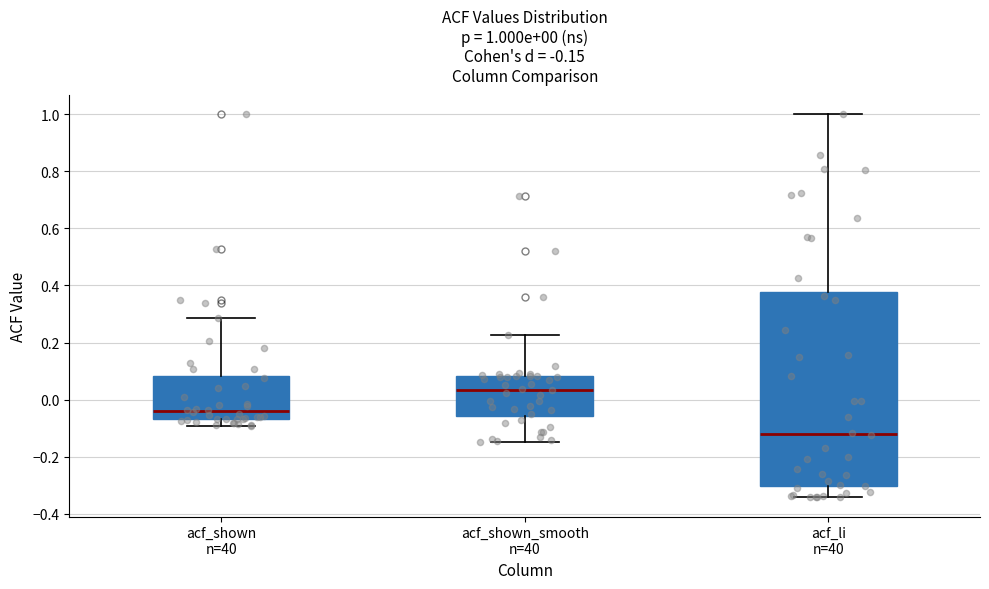

Which box's median line is the lowest?

acf_li n=40